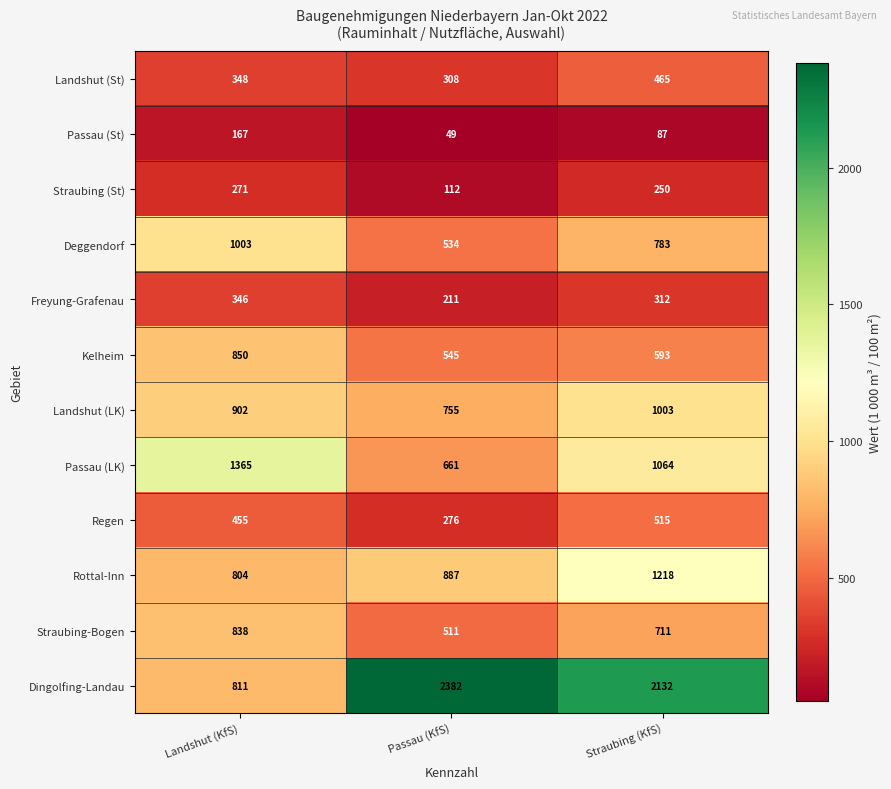

Which label corresponds to the largest value in the chart?

Passau (KfS)